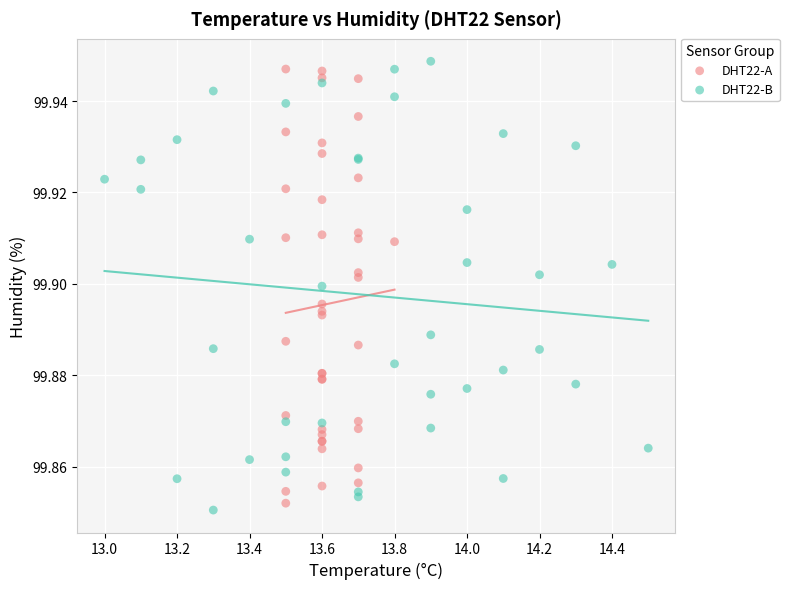

Which series has the largest Y range (max minus min)?

DHT22-B